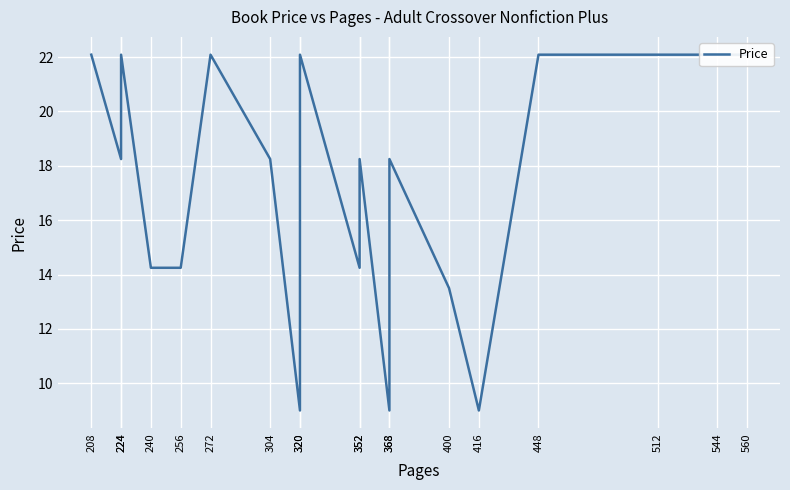

At which category does the data reach its first local peak?

224